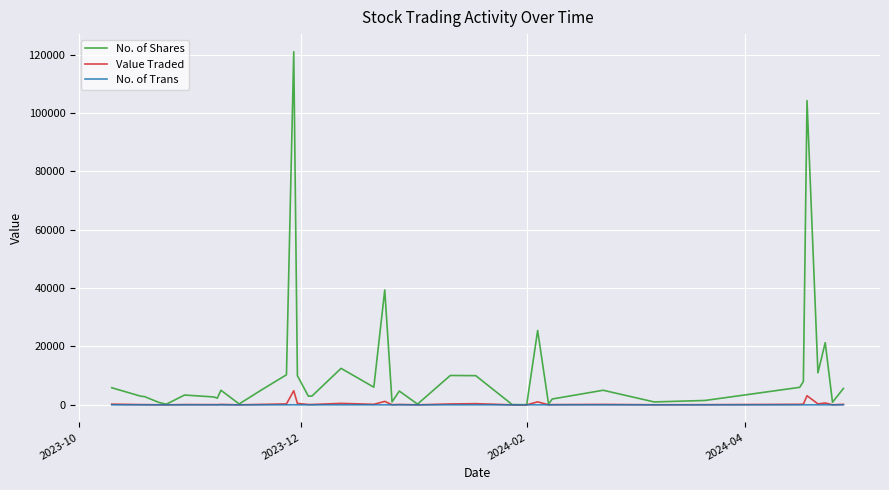

Which series has the largest total across all categories?

No. of Shares